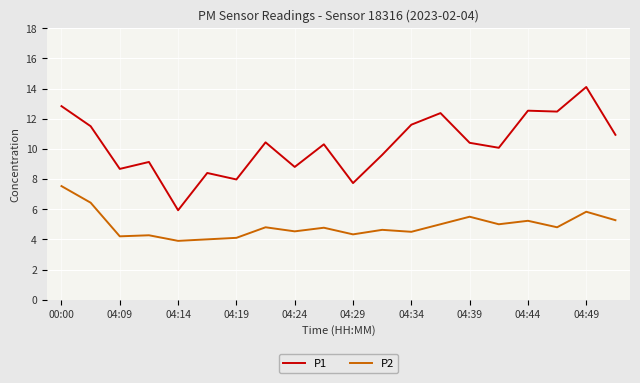

List the series in order of their peak value, highest first.

P1, P2